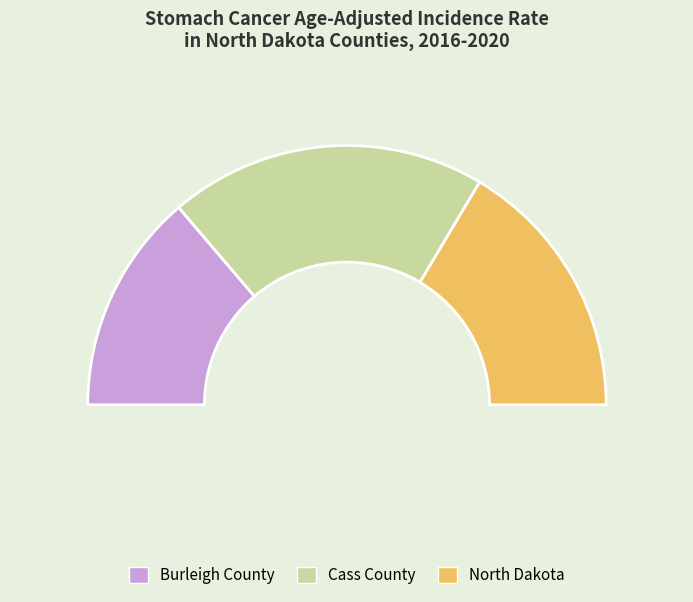

The Cass County slice represents 40% of the pie. True or false?

True